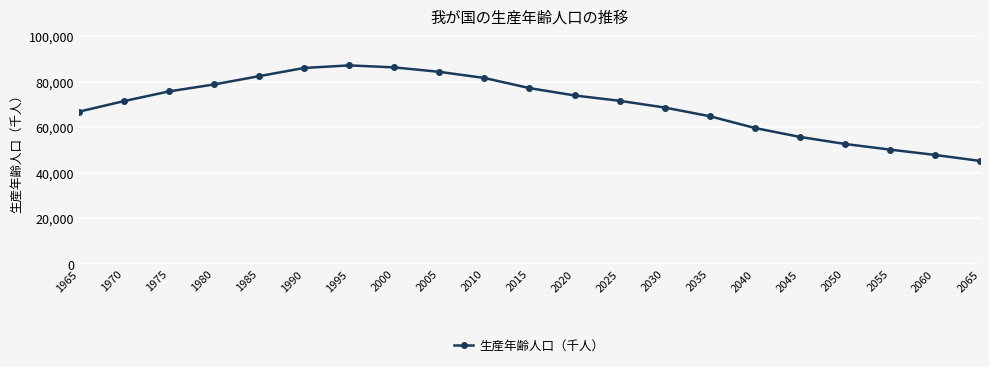

Approximately how many times larger is the value at 1965 compared to 2000?

0.8